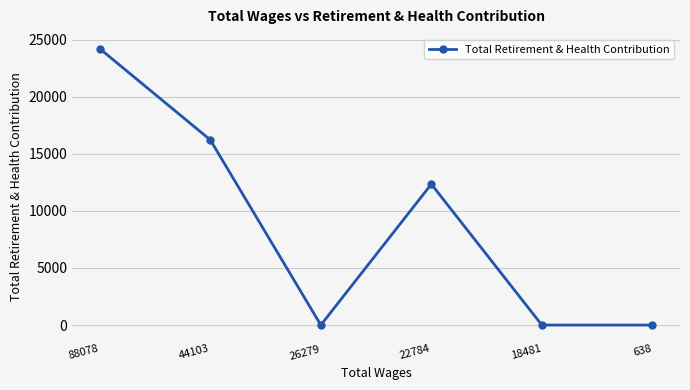

Between 88078 and 22784, which is larger?

88078